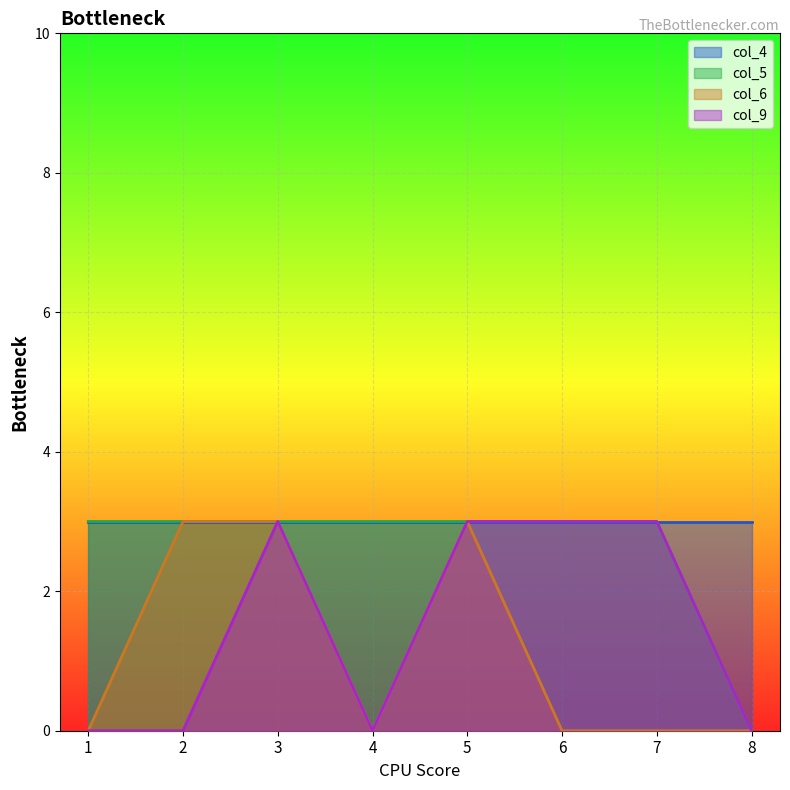

Rank the series by their average value, from highest to lowest.

col_4, col_5, col_9, col_6